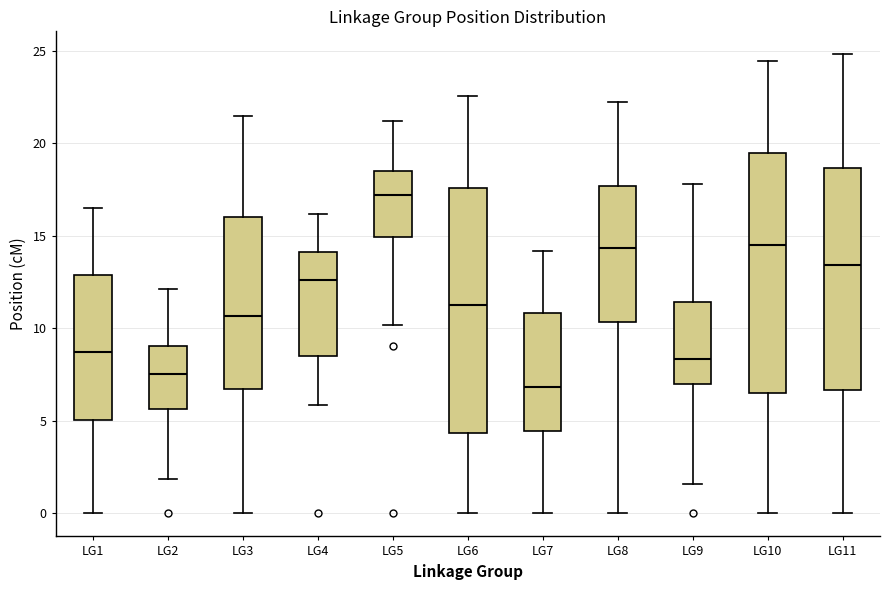

Which box has the highest median line?

LG5